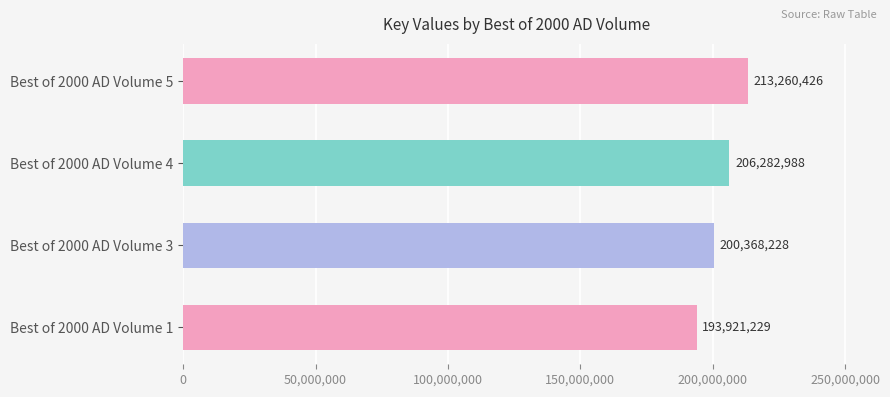

Does the chart contain stacked bars?

No